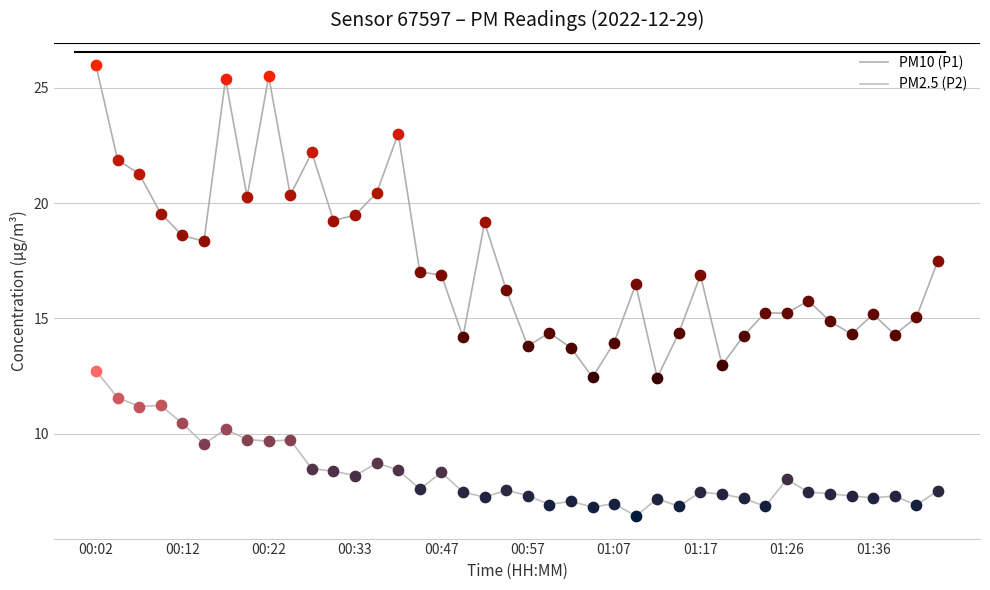

At how many categories does at least one series exceed 20?

10